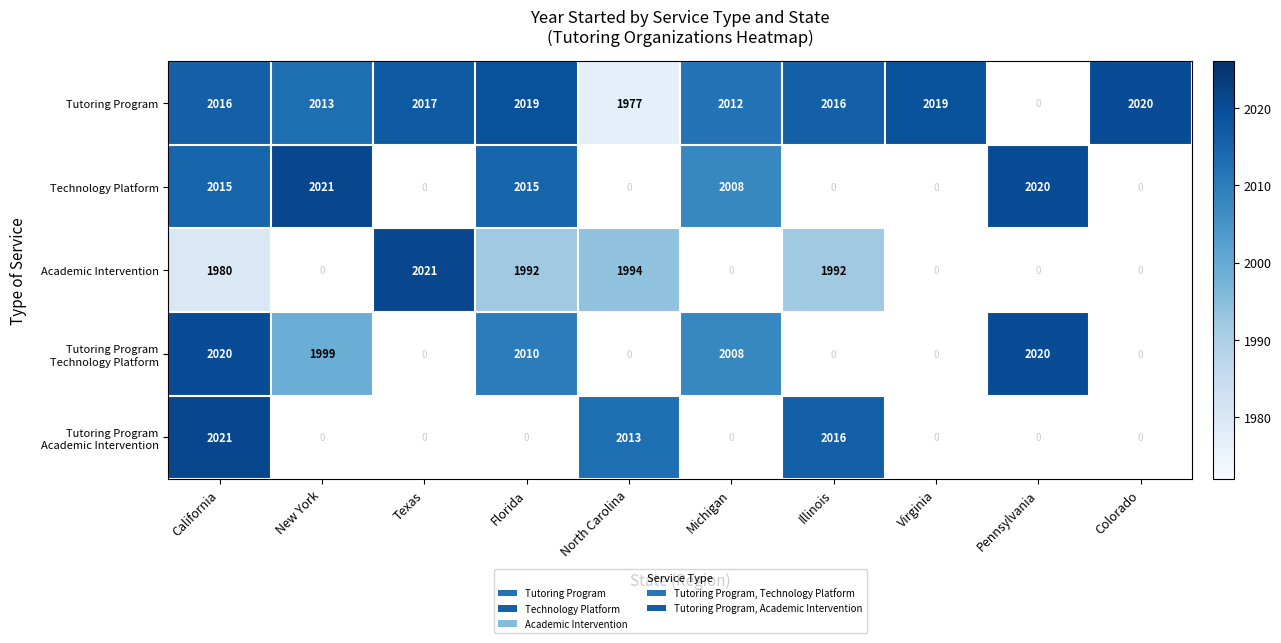

What is the sum of the Tutoring Program values at North Carolina and Michigan?

3989